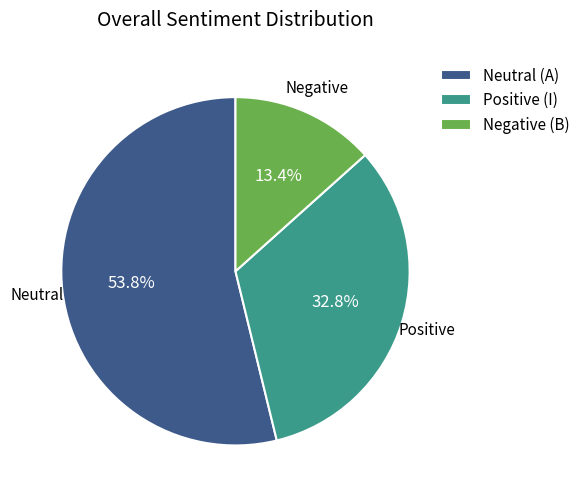

Is Positive (I) the majority of the pie?

No